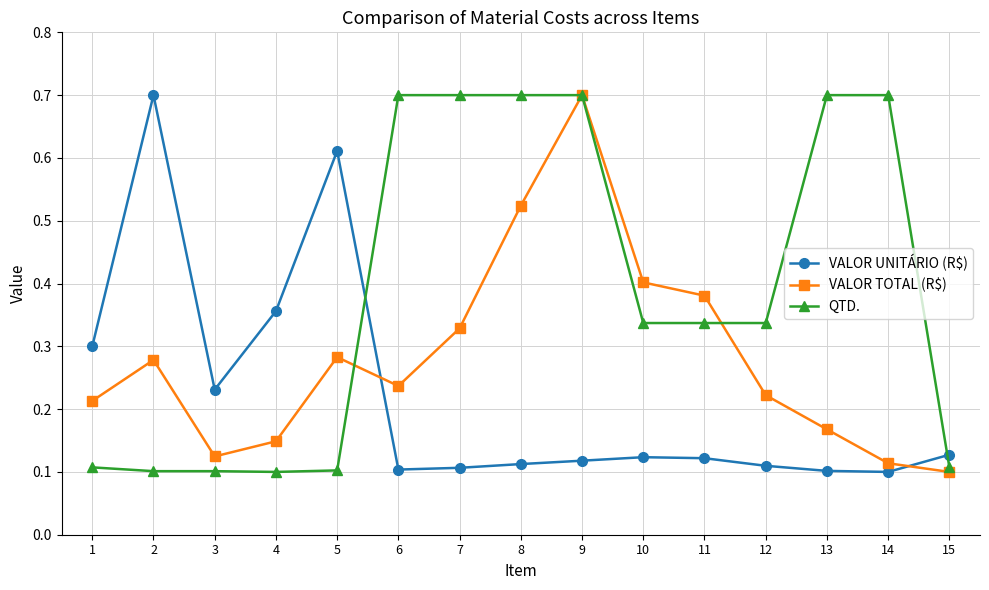

Which series ends up on top after the final intersection of VALOR TOTAL (R$) and QTD.?

QTD.